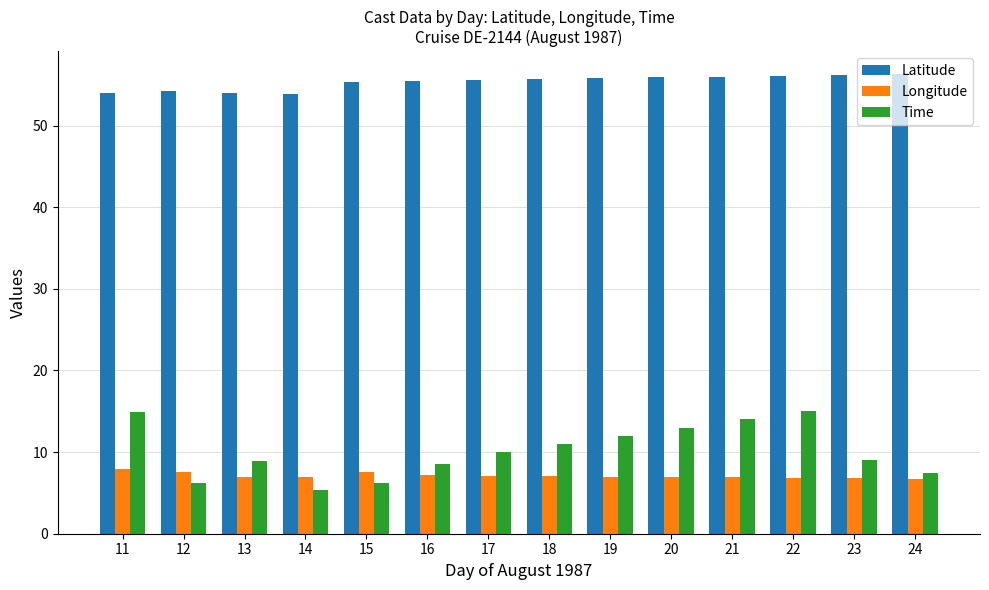

At how many categories does at least one series exceed 26?

14